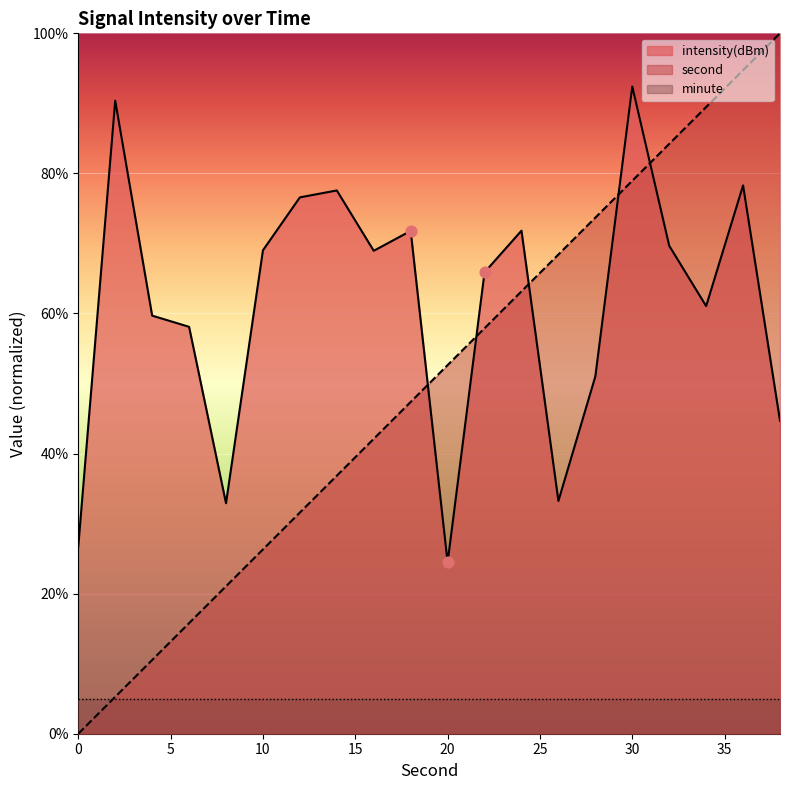

Which series has the largest total across all categories?

intensity(dBm)